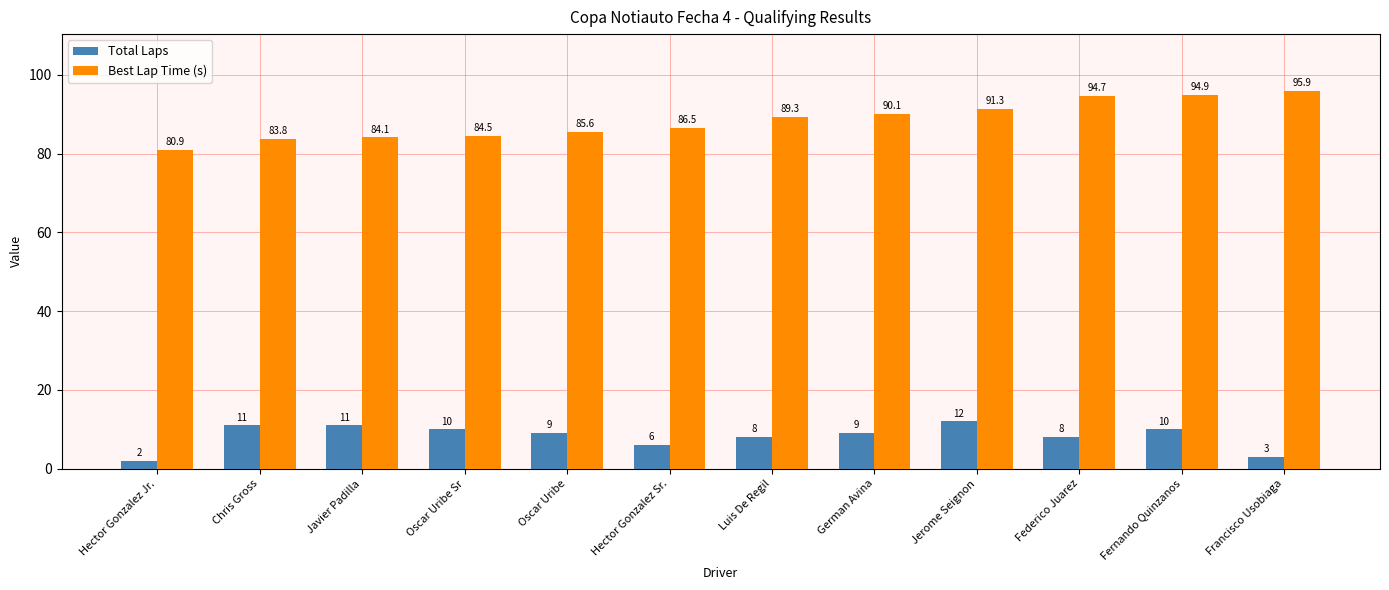

How many groups of bars are there?

12